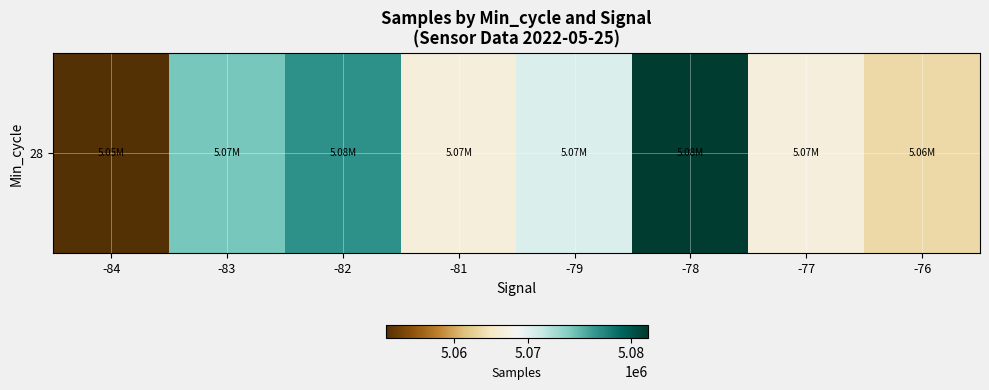

True or false: the data shows 5076814.6 at -82.

True